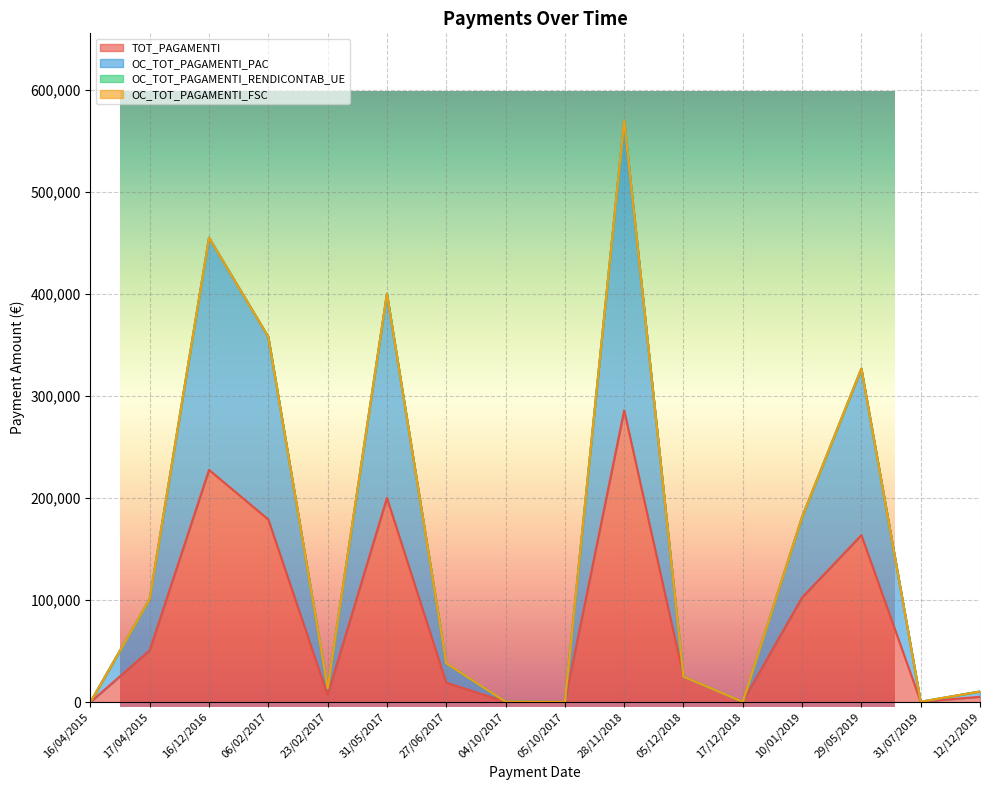

True or false: TOT_PAGAMENTI and OC_TOT_PAGAMENTI_PAC cross at least once.

False